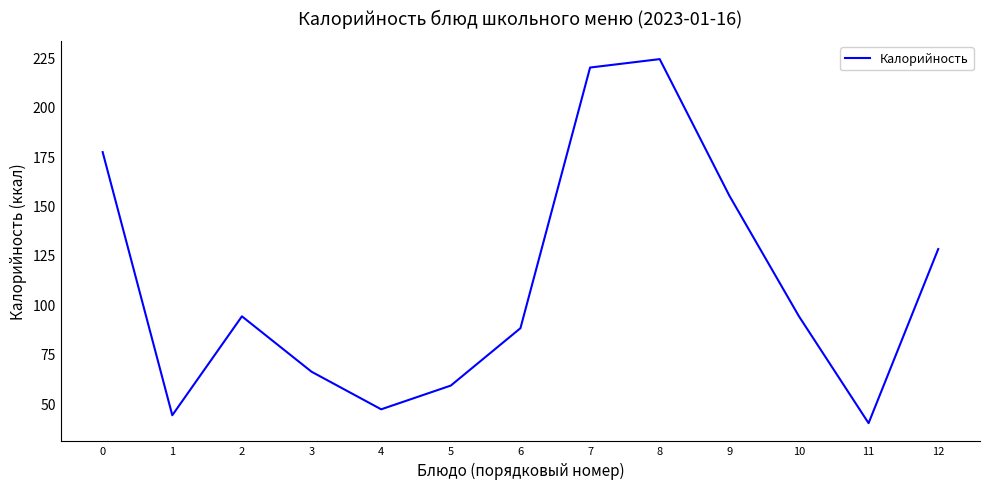

The value at 5 is 59.0. True or false?

True